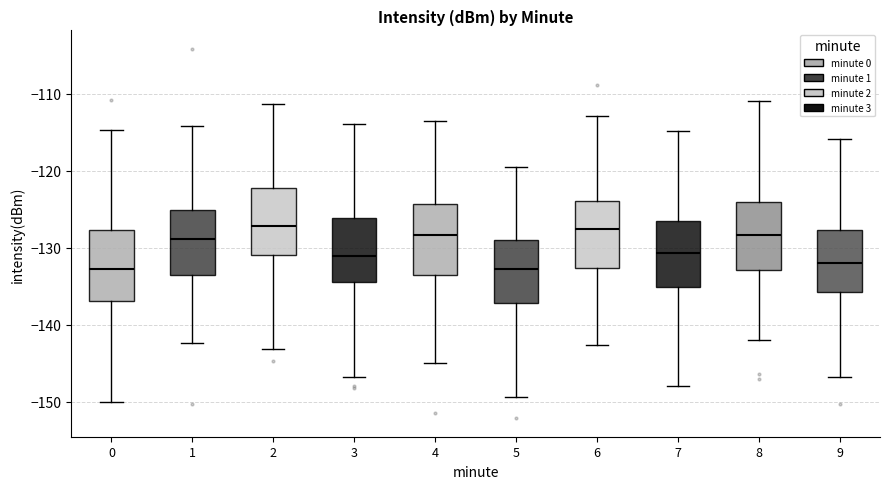

Reading left to right, transcribe this box plot: for each box, give where its median line is, the range the box spans, and where its two whiskers end, as read against the y-axis. The values are not printed on the chart, so give them approximately, as read against the axis.

0: median -133, box -137 to -128, whiskers -150 to -115
1: median -129, box -133 to -125, whiskers -142 to -114
2: median -127, box -131 to -122, whiskers -143 to -111
3: median -131, box -134 to -126, whiskers -147 to -114
4: median -128, box -134 to -124, whiskers -145 to -113
5: median -133, box -137 to -129, whiskers -149 to -120
6: median -128, box -133 to -124, whiskers -143 to -113
7: median -131, box -135 to -126, whiskers -148 to -115
8: median -128, box -133 to -124, whiskers -142 to -111
9: median -132, box -136 to -128, whiskers -147 to -116